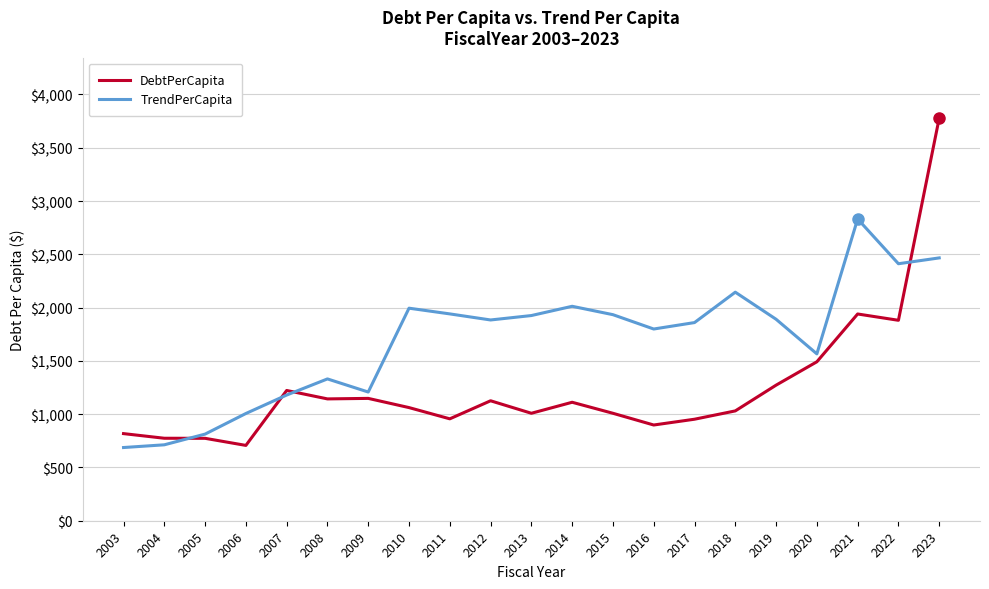

What is the lowest value of the TrendPerCapita series?

686.9